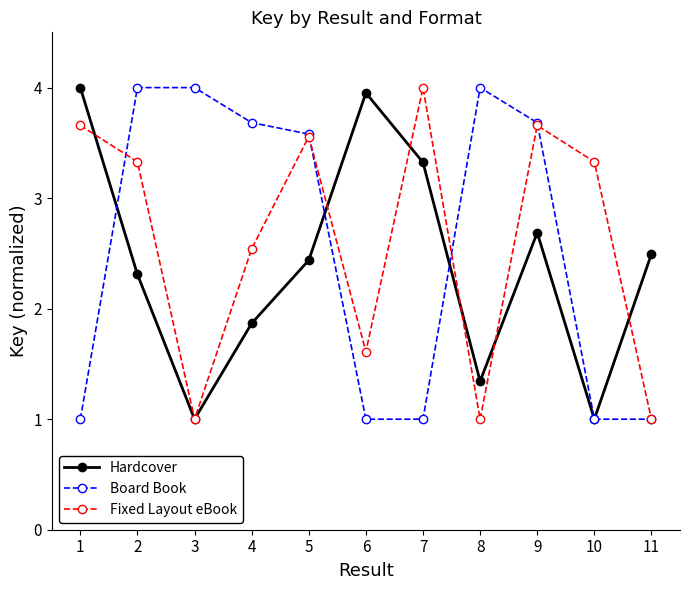

Which series has the largest total across all categories?

Fixed Layout eBook